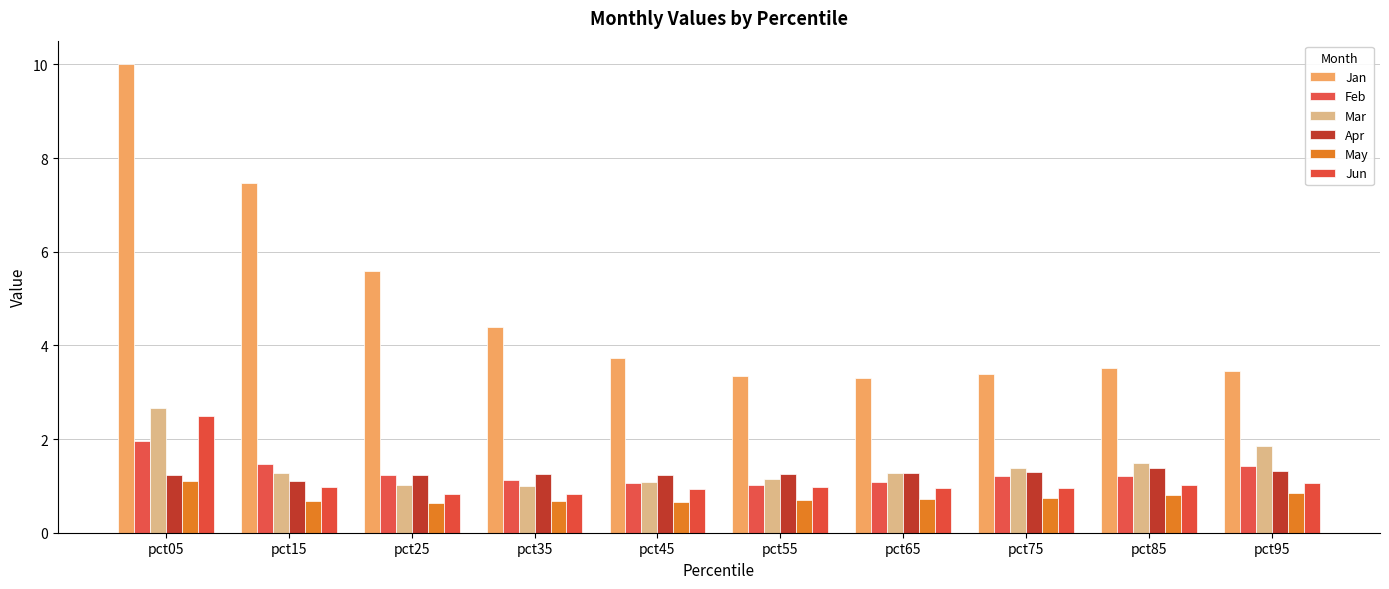

True or false: Feb has a value of 2.4 at pct15.

False